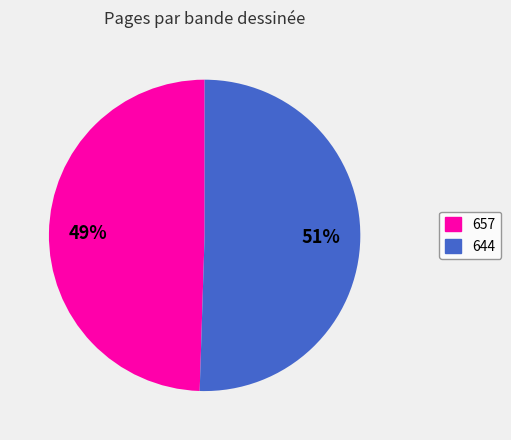

To the nearest percent, what is the combined percentage of 644 and 657?

100%